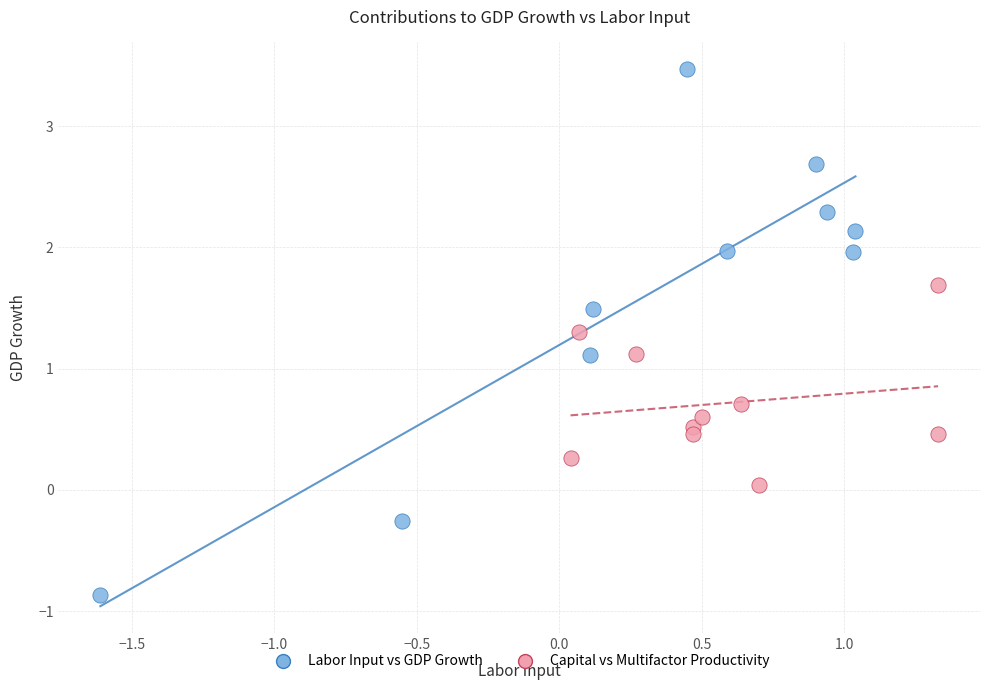

Which series reaches the maximum Y coordinate?

Labor Input vs GDP Growth